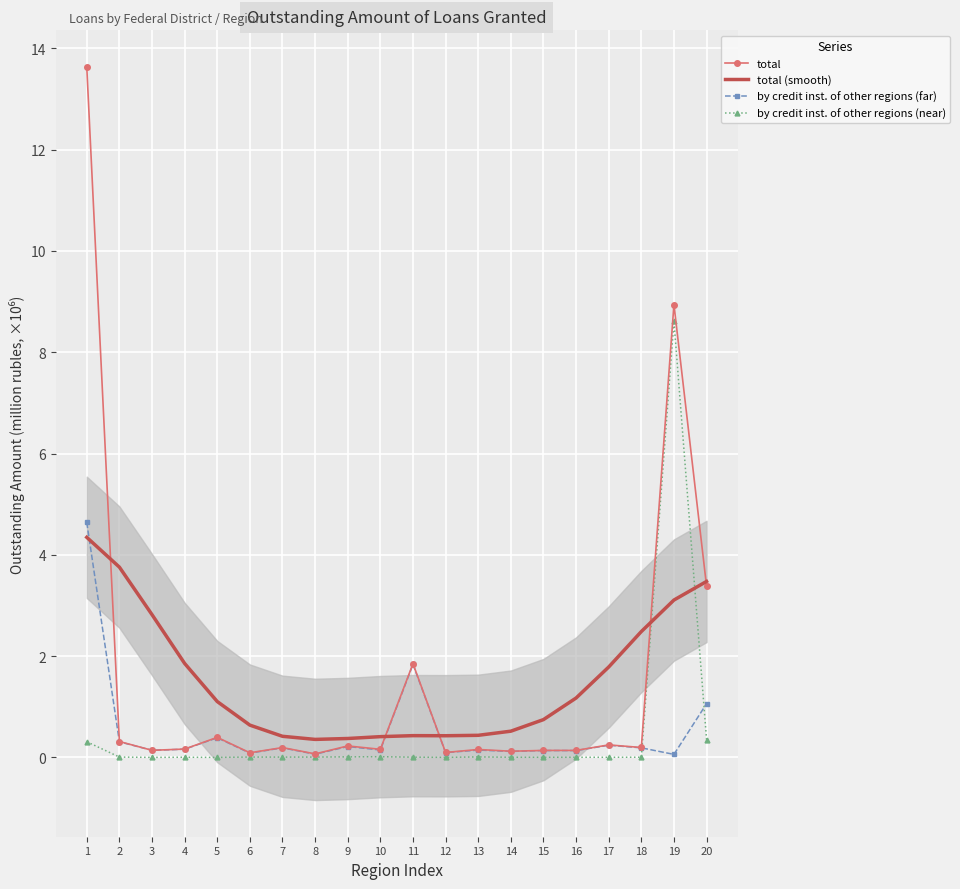

What is the maximum value for total (smooth)?

4.3